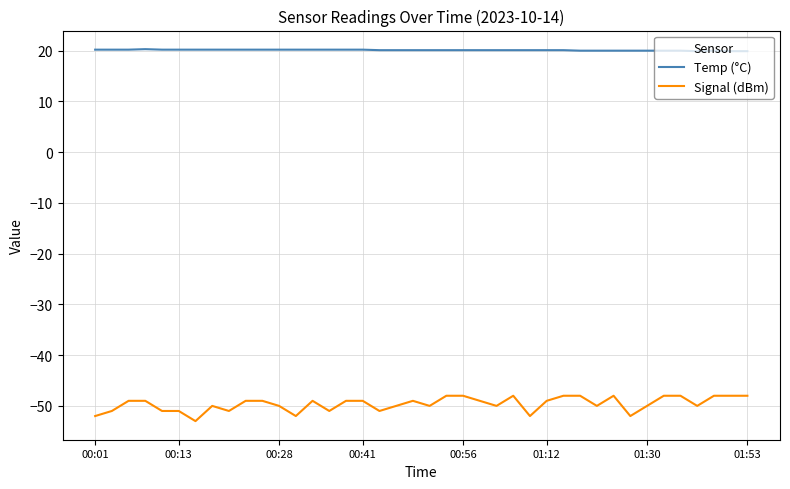

Count the Signal (dBm) values in the range -51 to -48.

35